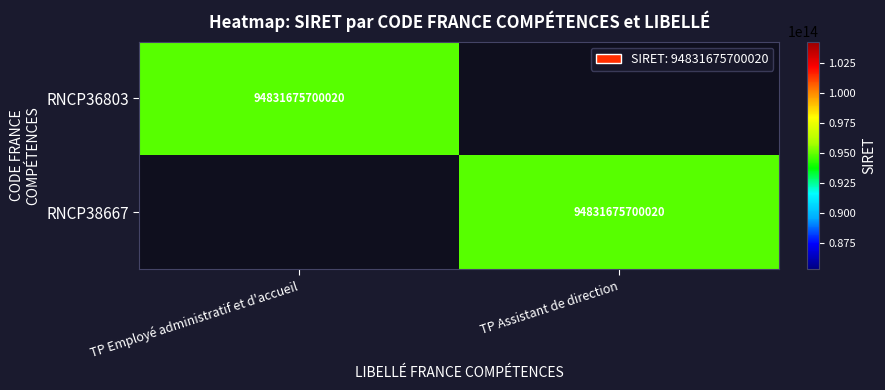

Which has a higher value, TP Employé administratif et d'accueil or TP Assistant de direction?

TP Employé administratif et d'accueil